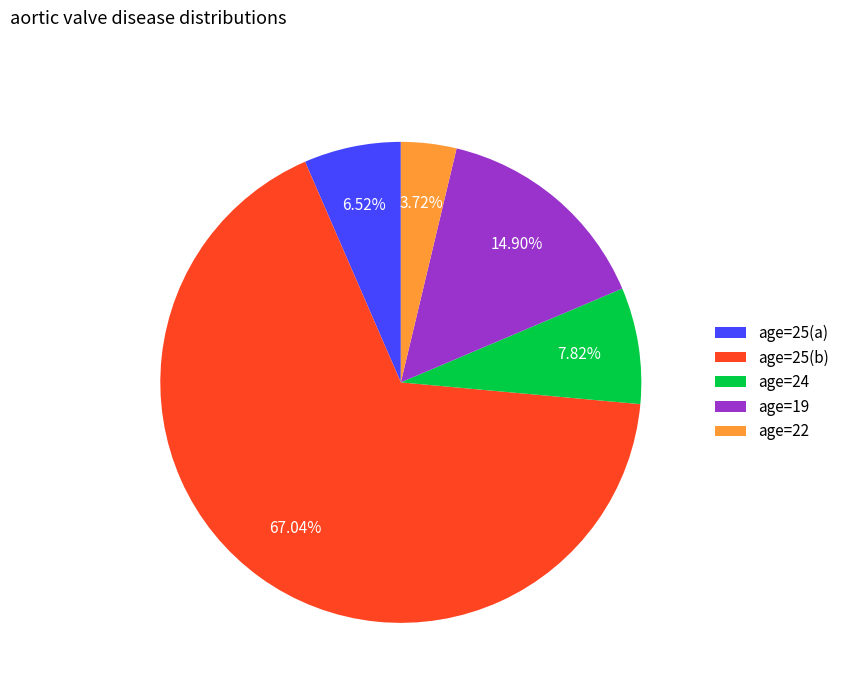

Is there a majority slice in this chart?

Yes